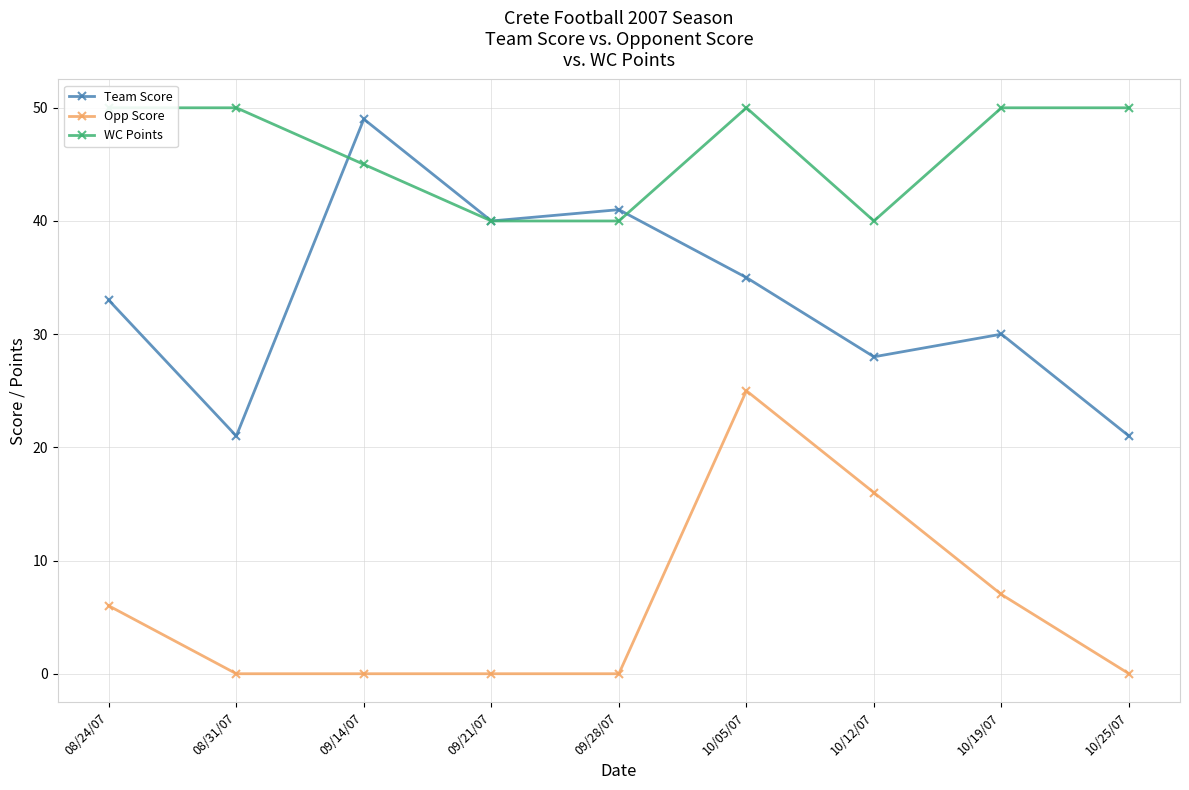

What is the highest value of the WC Points series?

50